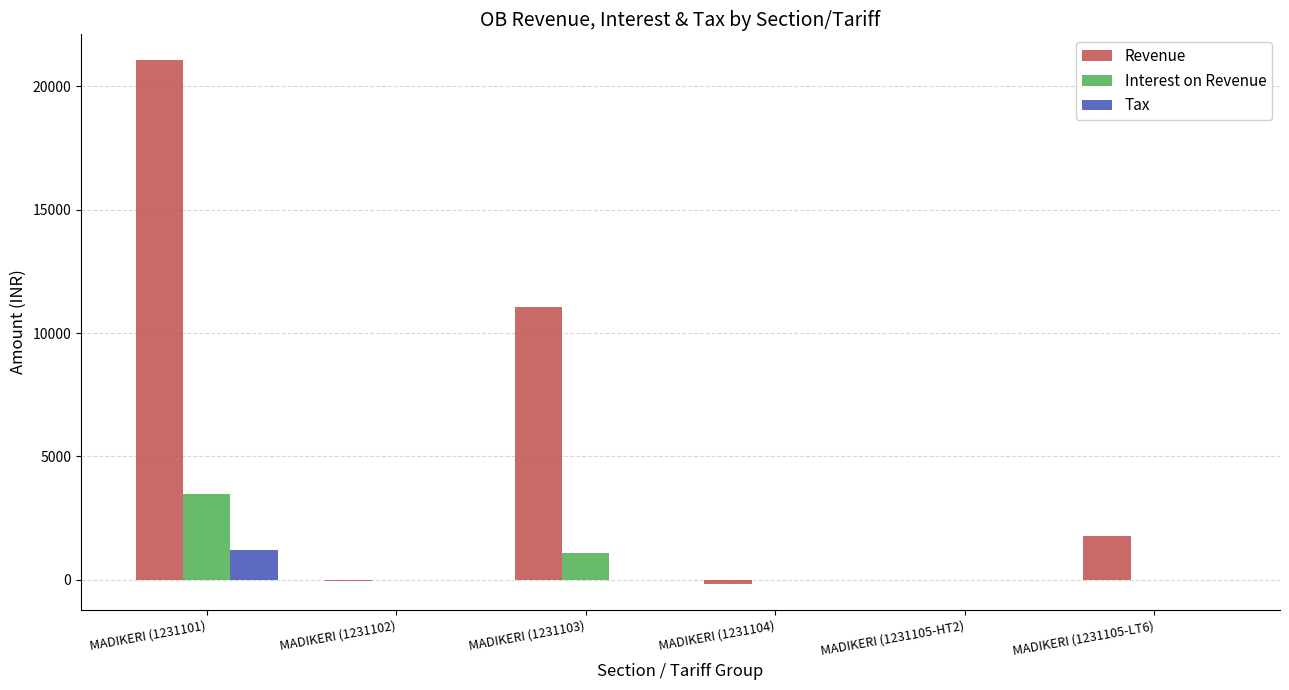

At which label does Interest on Revenue reach its peak?

MADIKERI (1231101)